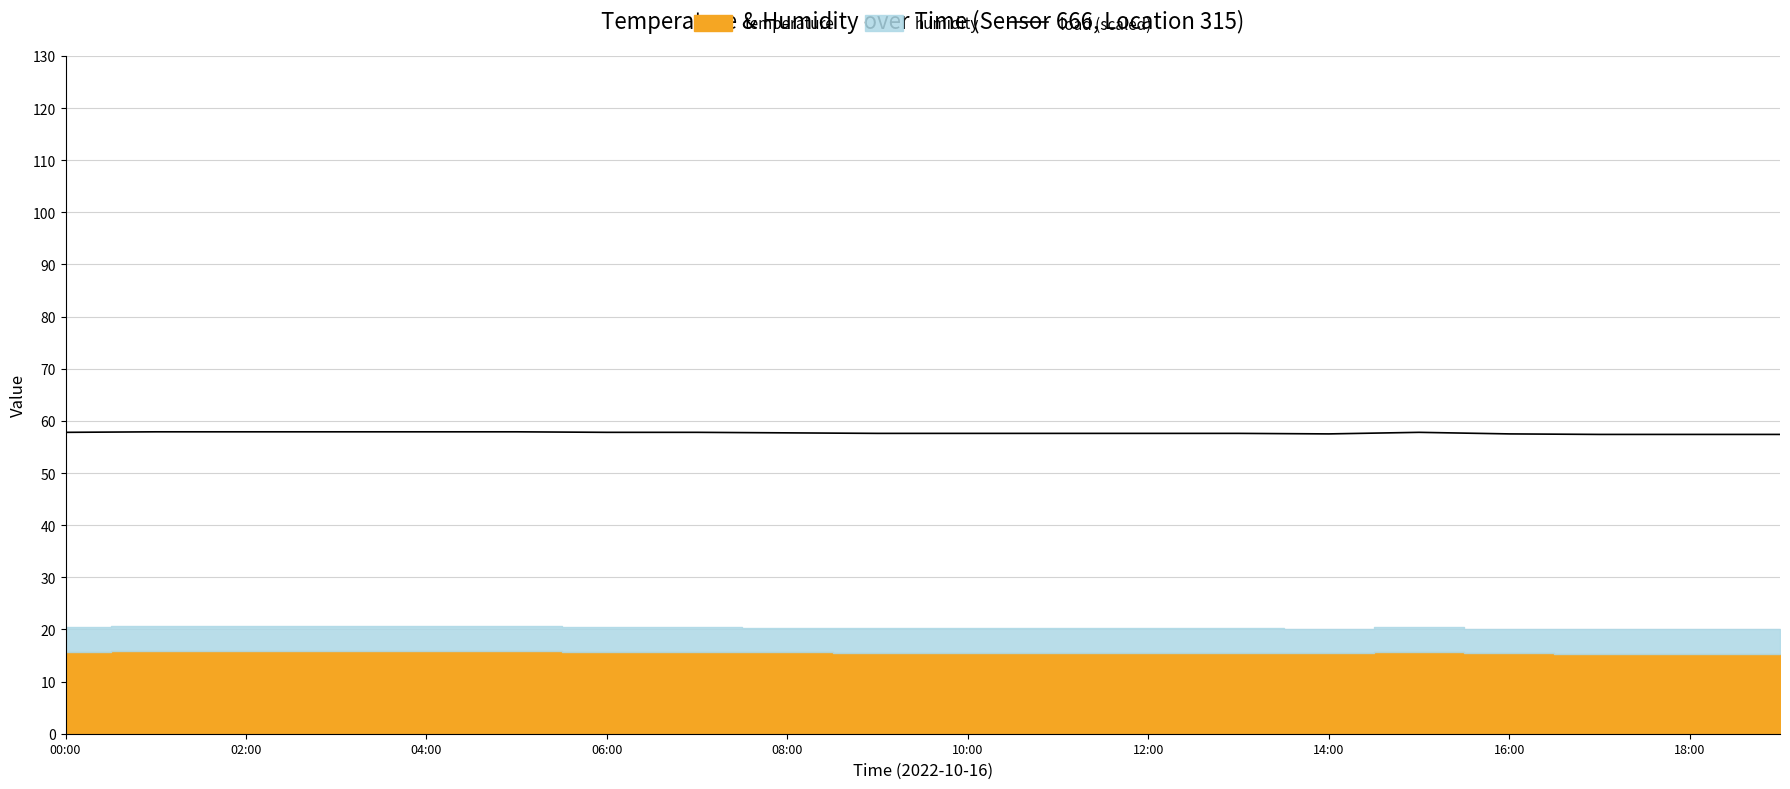

At which category does the data reach its first local peak?

15